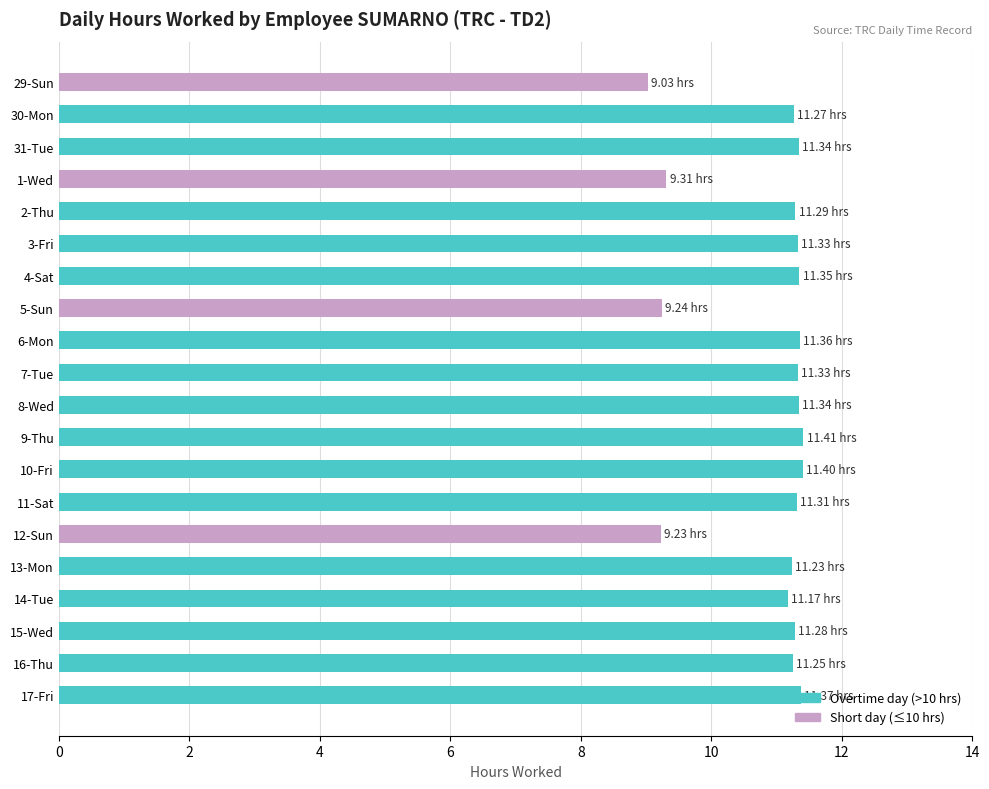

What is the average value?

10.9